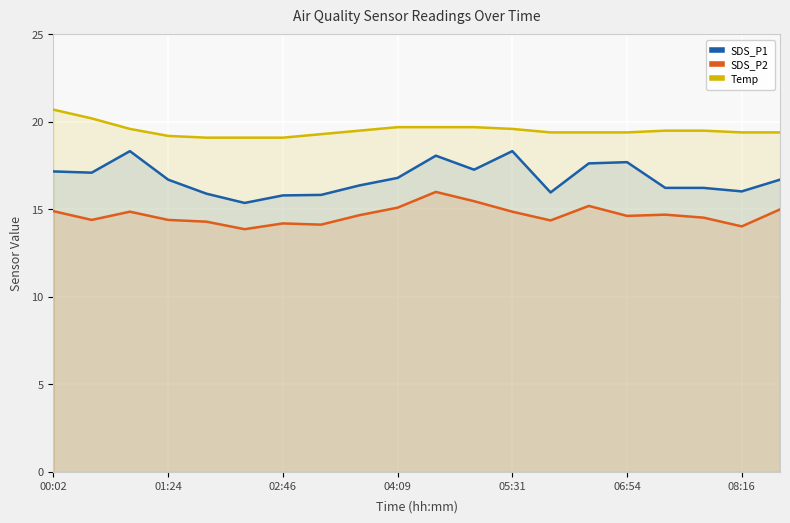

How many data points in SDS_P1 are less than 16?

5